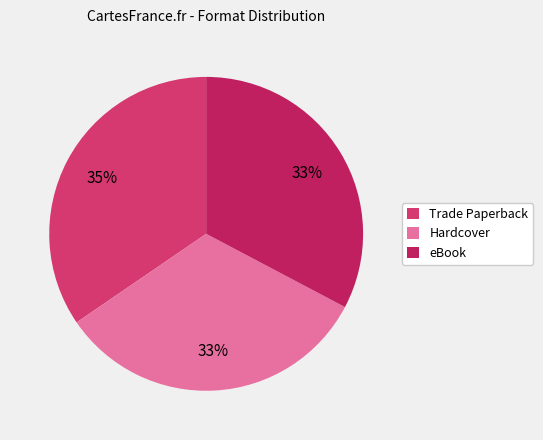

To the nearest percent, what is the difference between the largest and smallest slice percentages?

2%